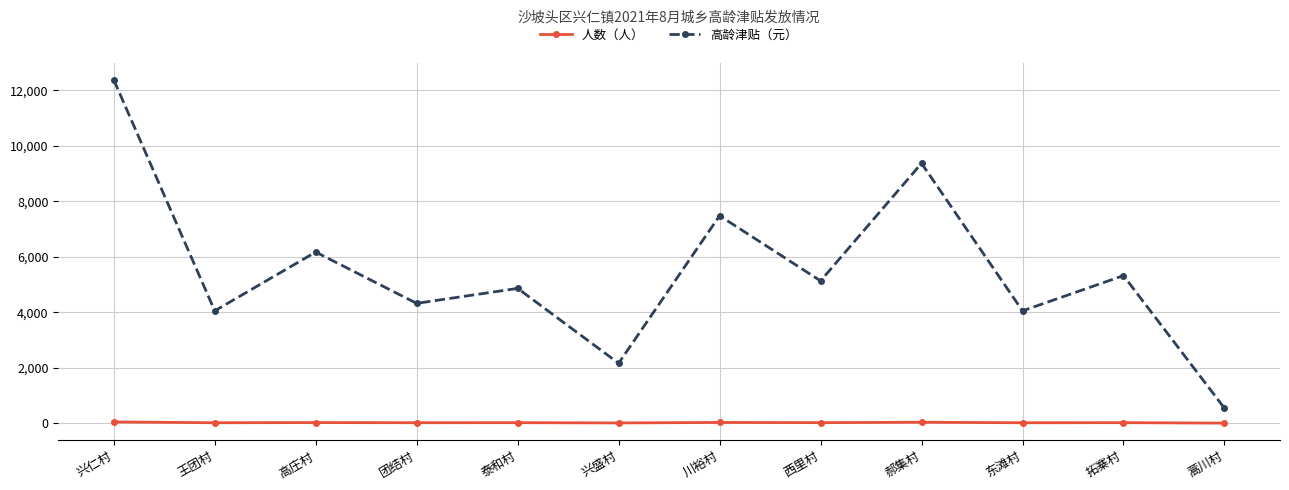

True or false: 高龄津贴（元） and 人数（人） cross at least once.

False